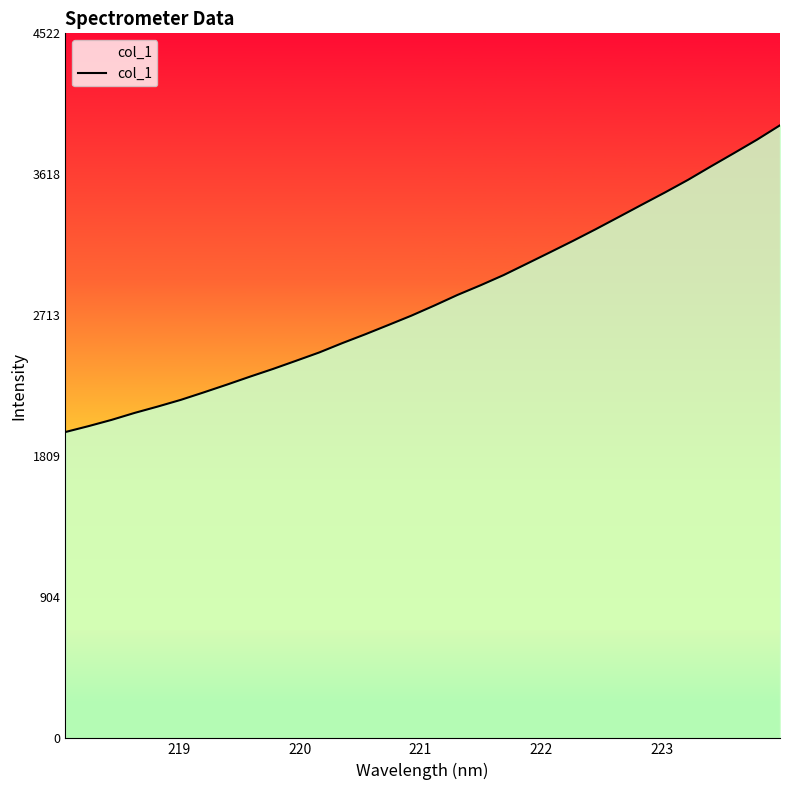

What is the smallest value displayed?

1965.2